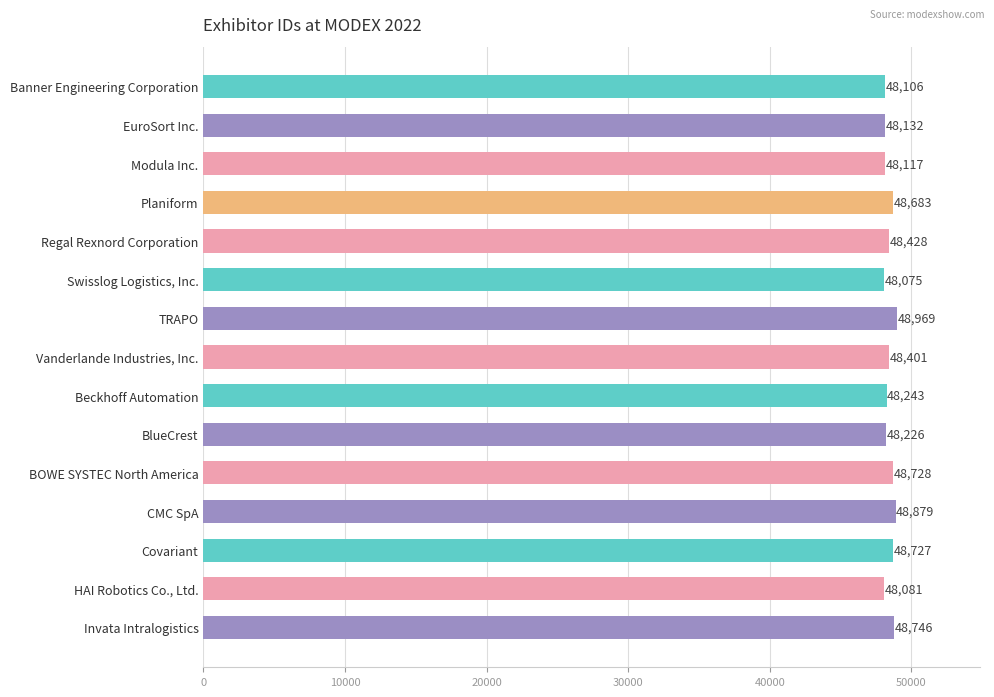

How many bars are there in total?

15